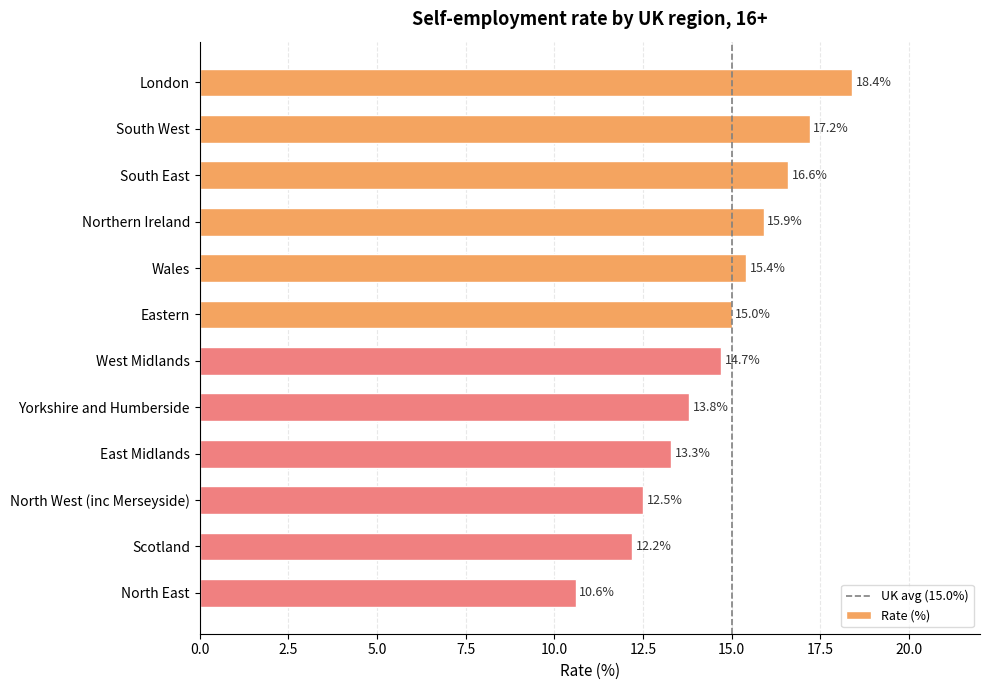

What is the minimum value shown in the chart?

10.6